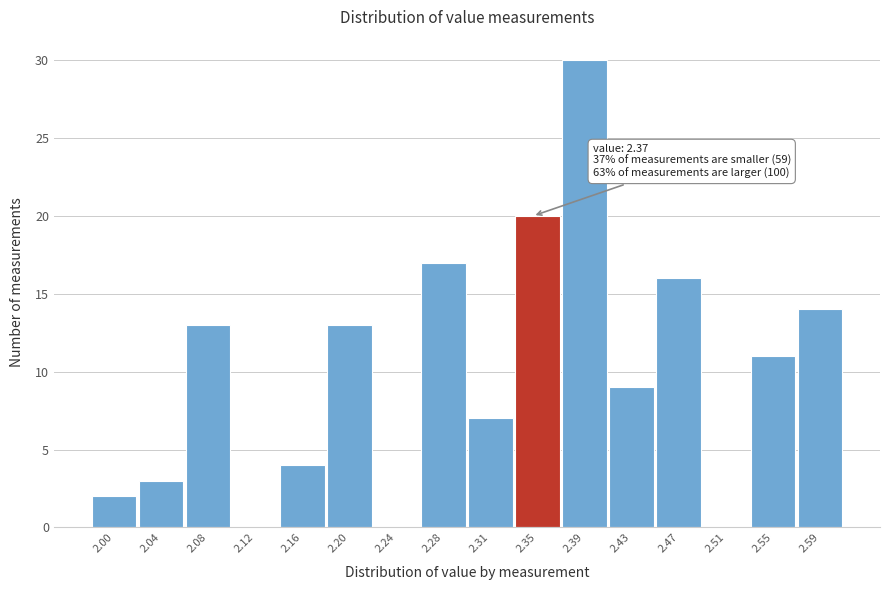

Reading left to right, extract all data points from this chart.

2.00=2	2.04=3	2.08=13	2.12=0	2.16=4	2.20=13	2.24=0	2.28=17	2.31=7	2.35=20	2.39=30	2.43=9	2.47=16	2.51=0	2.55=11	2.59=14